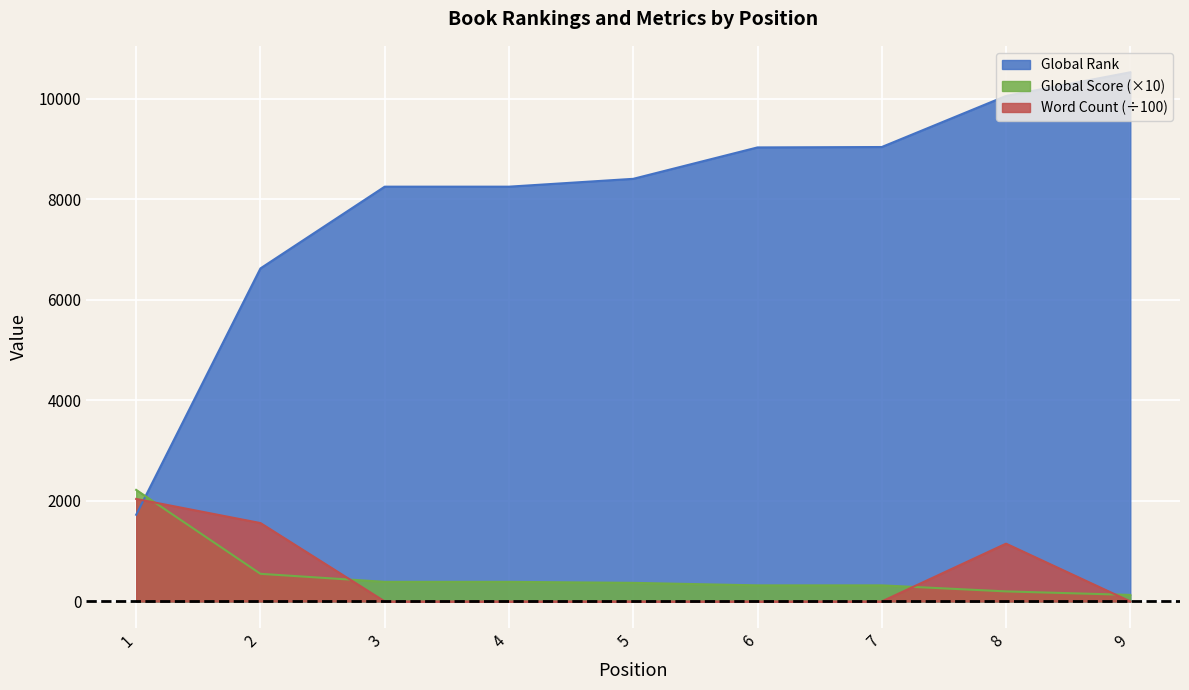

Which category has the highest value in the Global Rank series?

9